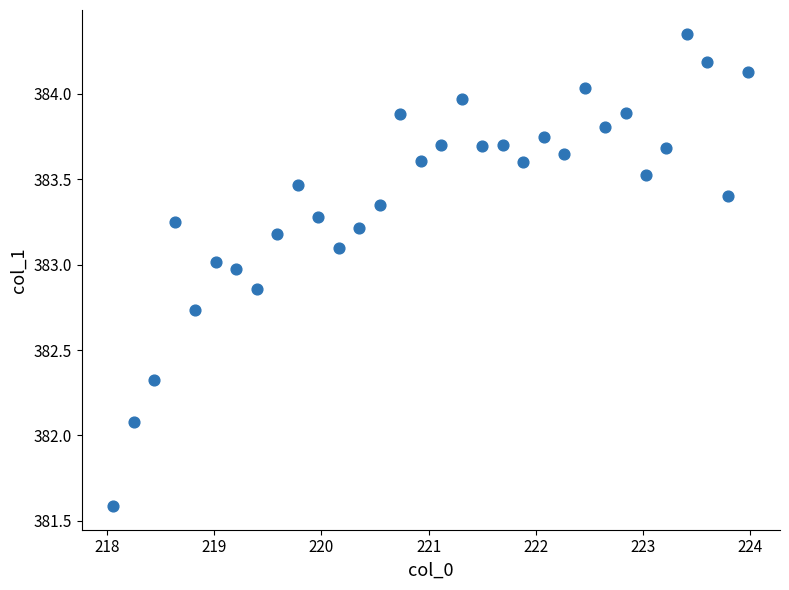

What Y value in the scatter plot is closest to 382?

382.1